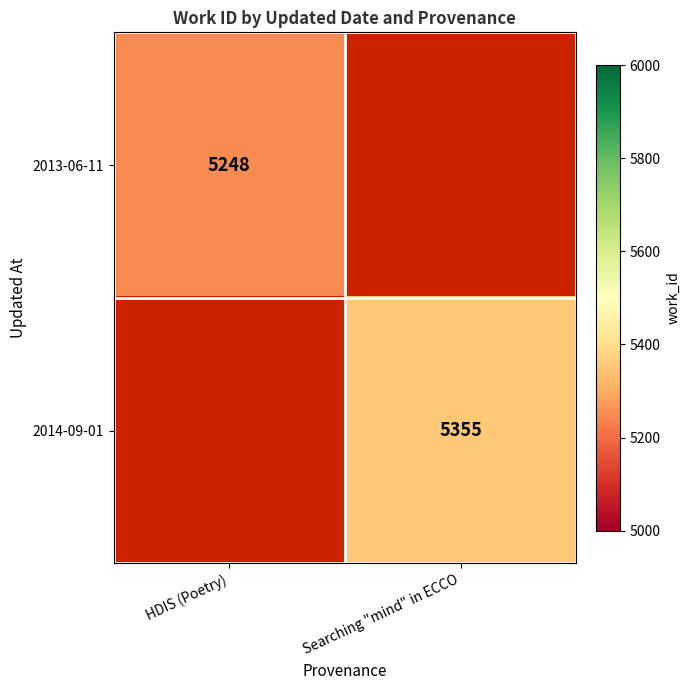

The 2014-09-01 series shows 2734.8 at Searching "mind" in ECCO. True or false?

False